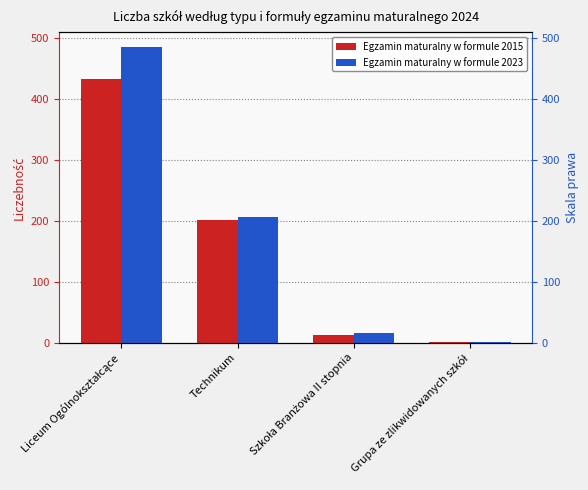

What is the label of the 4th bar from the left?

Grupa ze zlikwidowanych szkół